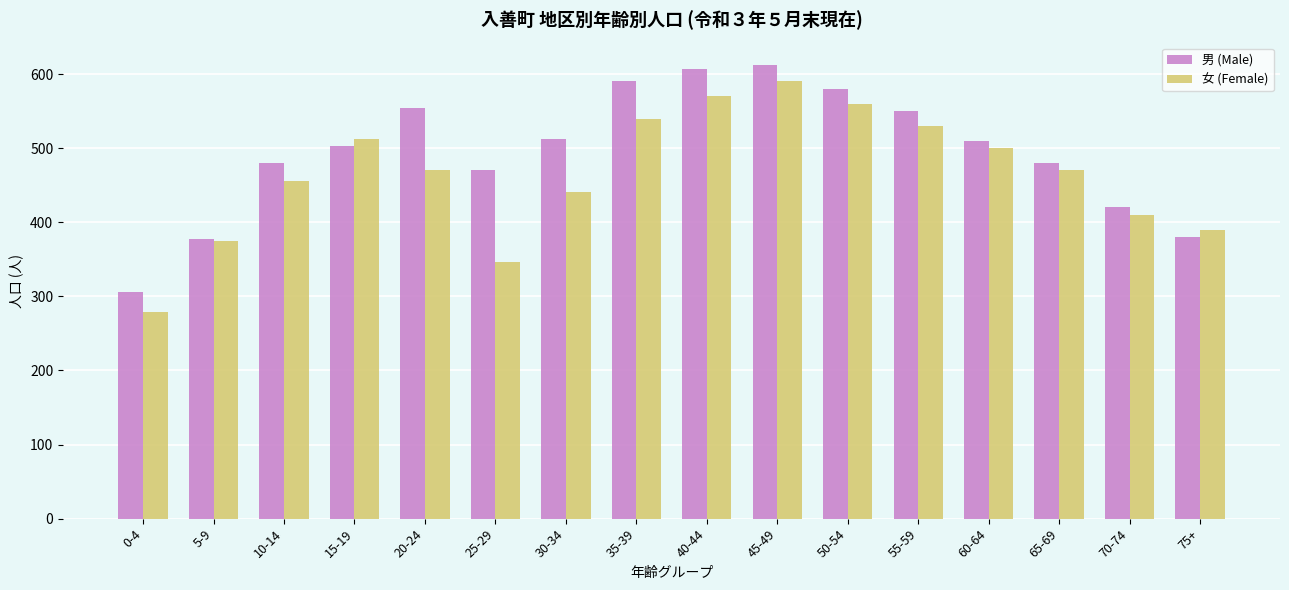

What is the average value of the 女 (Female) series?

465